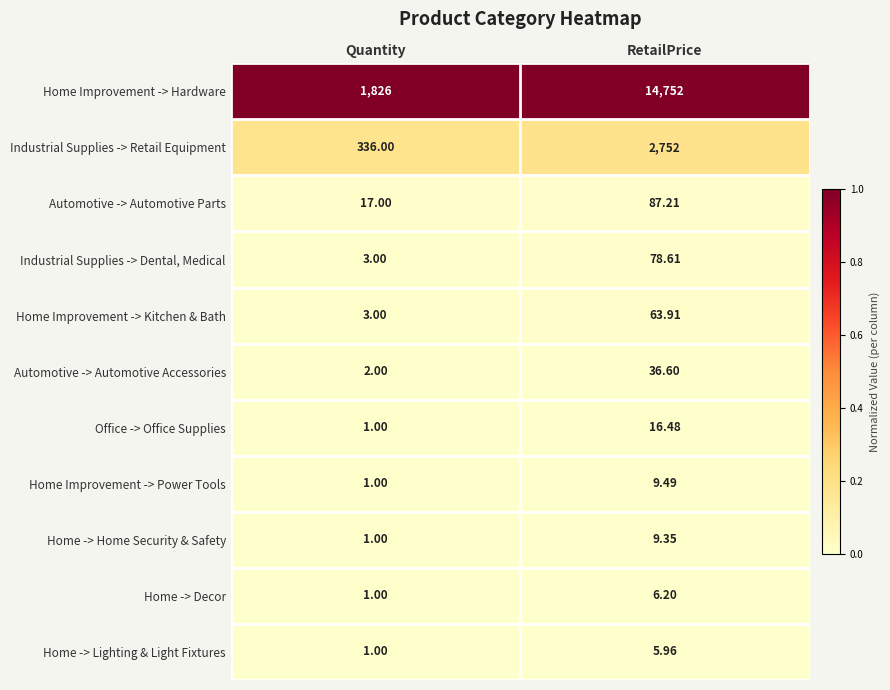

Which series changed the most between Quantity and RetailPrice?

Home Improvement -> Hardware